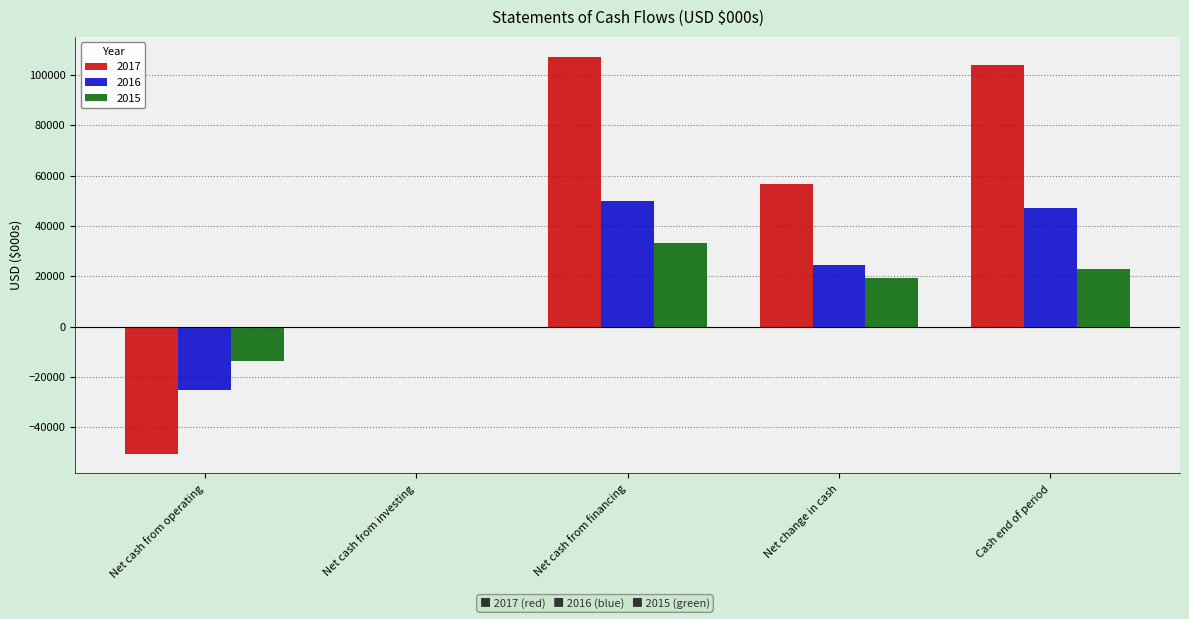

How many distinct data groups are displayed?

3